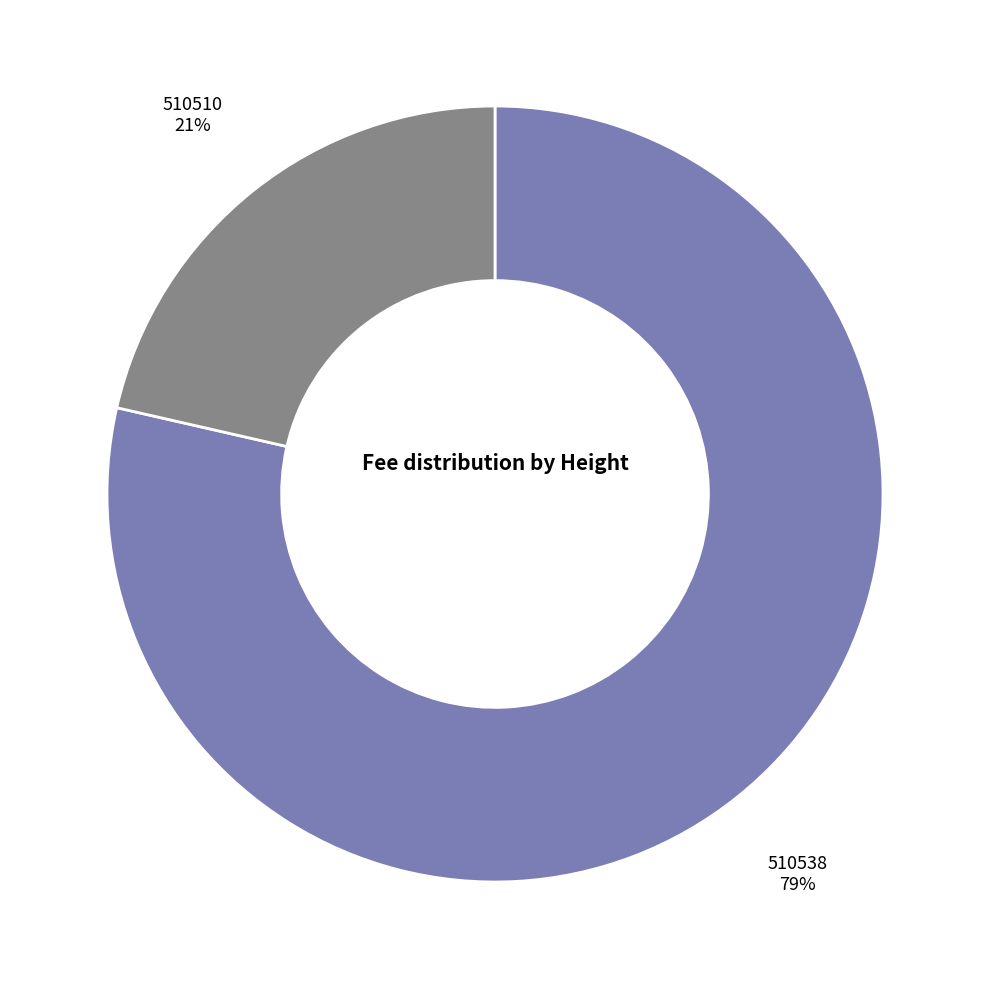

To the nearest percent, what is the average slice percentage?

50%